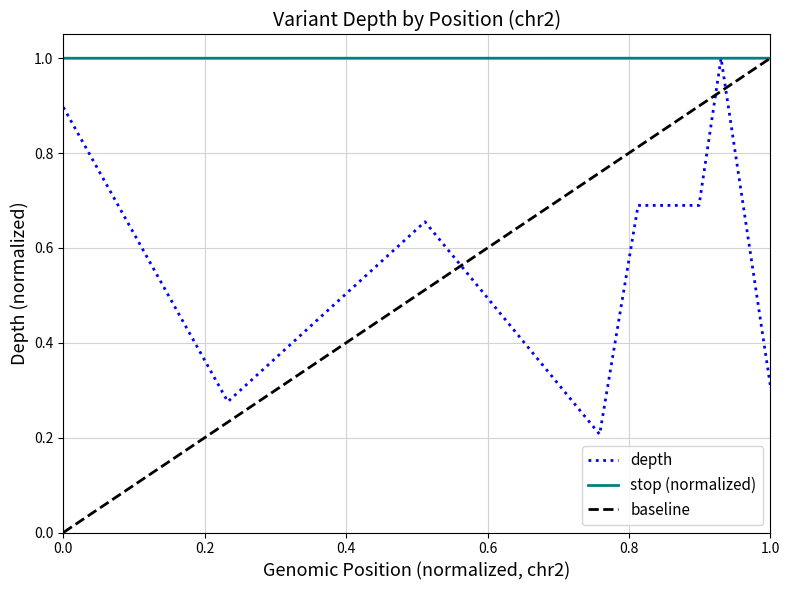

Does the chart display data point markers on the line(s)?

No